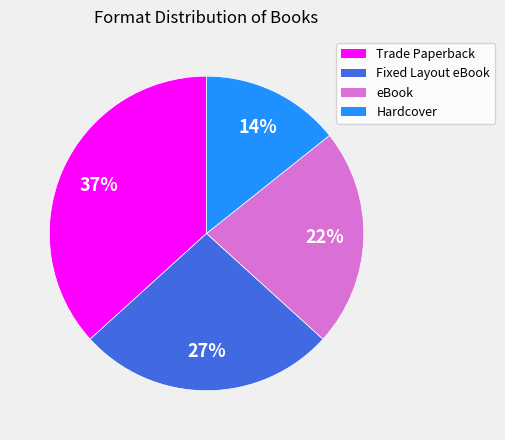

To the nearest percent, what is the combined percentage of Fixed Layout eBook and eBook?

49%